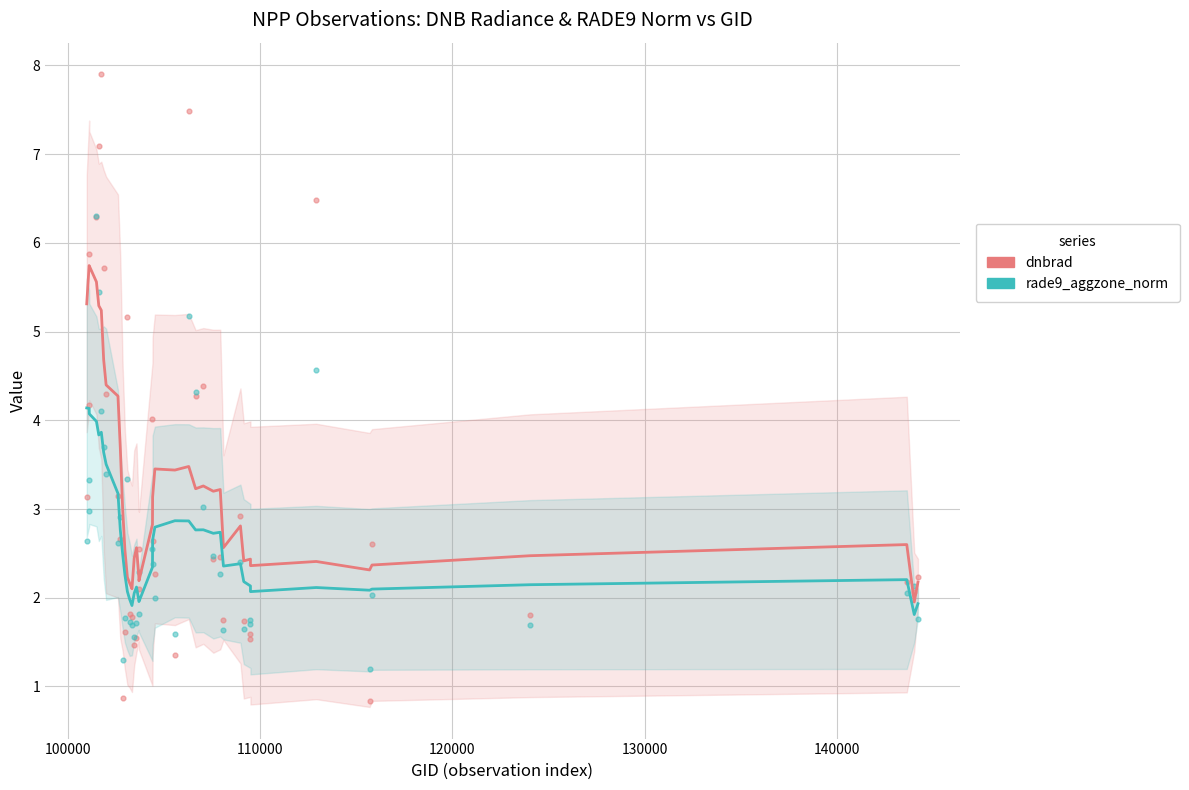

What are all the series names shown in the legend?

dnbrad, rade9_aggzone_norm